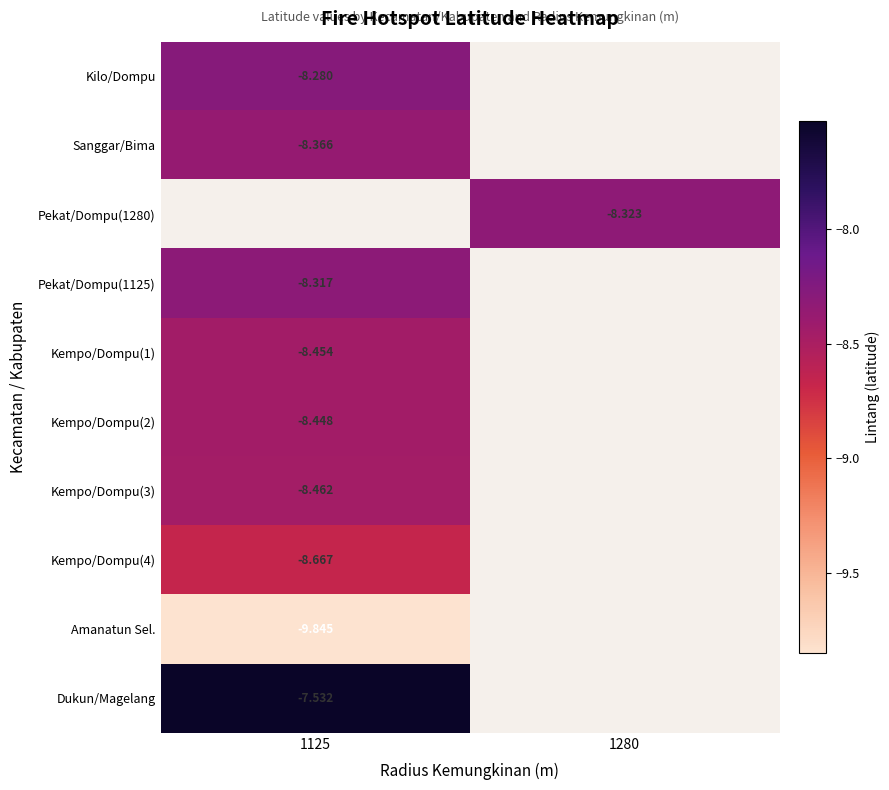

Which label corresponds to the smallest value in the chart?

1125